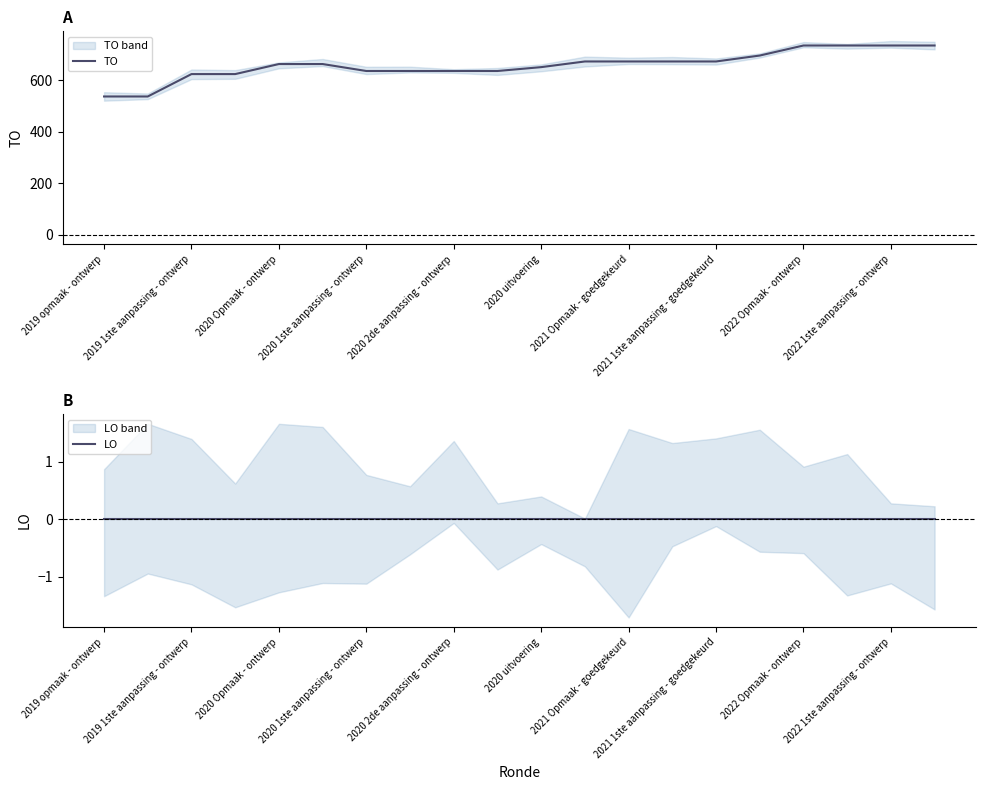

True or false: TO has more than 0 points higher than both neighbors.

False